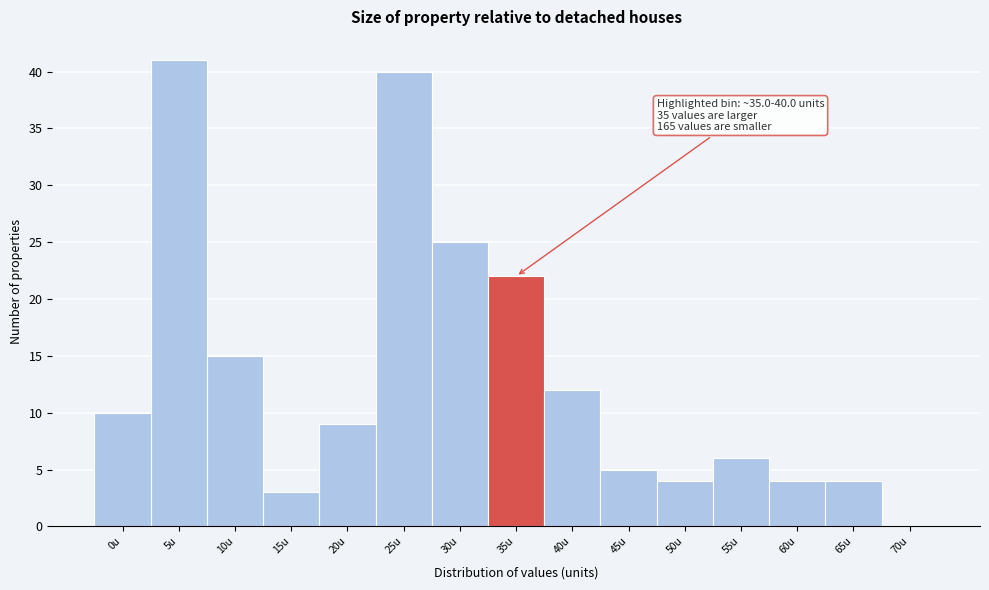

Reading left to right, what are all the values shown in this chart?

0u=10	5u=41	10u=15	15u=3	20u=9	25u=40	30u=25	35u=22	40u=12	45u=5	50u=4	55u=6	60u=4	65u=4	70u=0